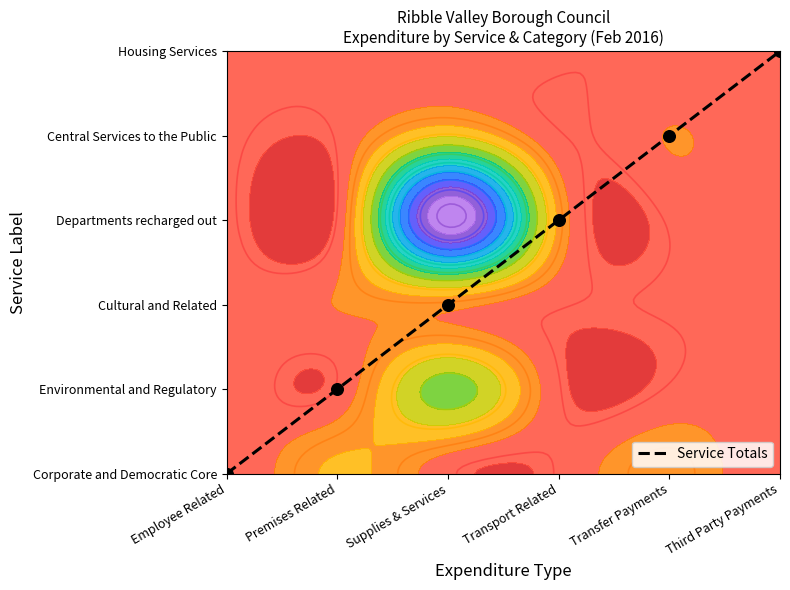

What is the change in value from Premises Related to Transfer Payments?

+3